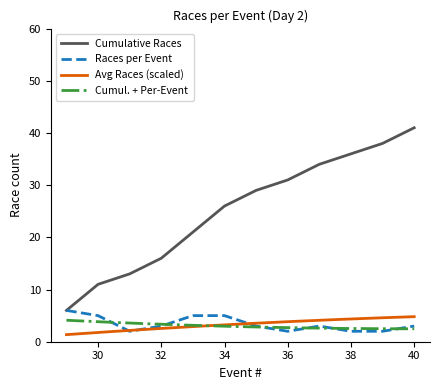

What is the value of the Cumulative Races point at the 7th from the left?

29